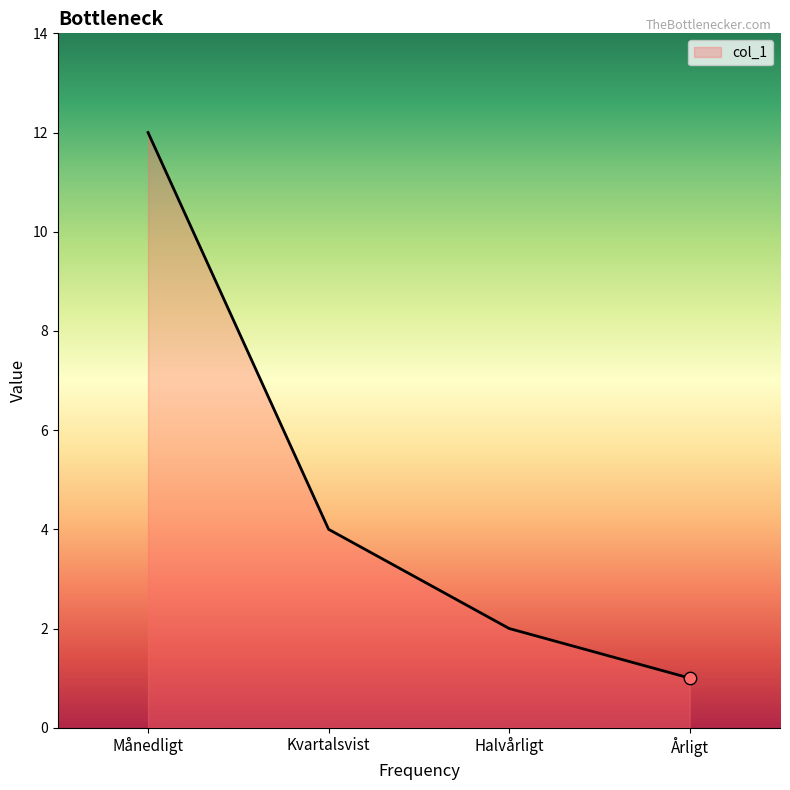

What is the ratio of the value at Halvårligt to the value at Månedligt?

0.2